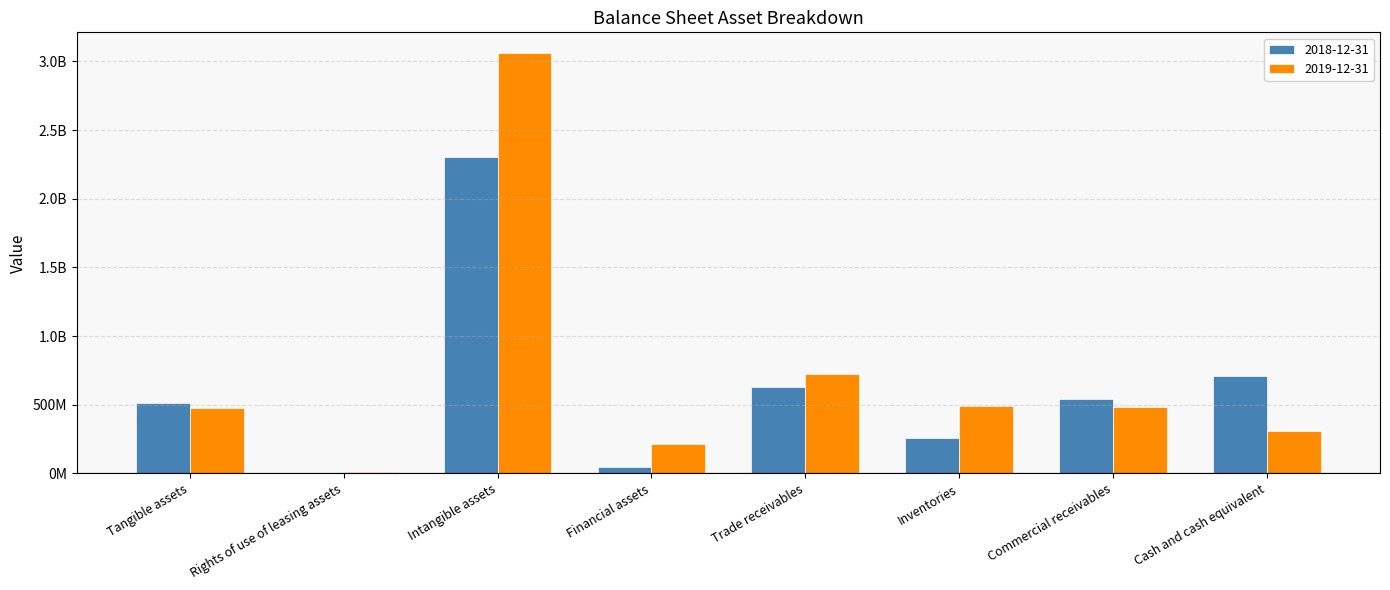

Where does the 2018-12-31 series first go above 541390038?

Intangible assets